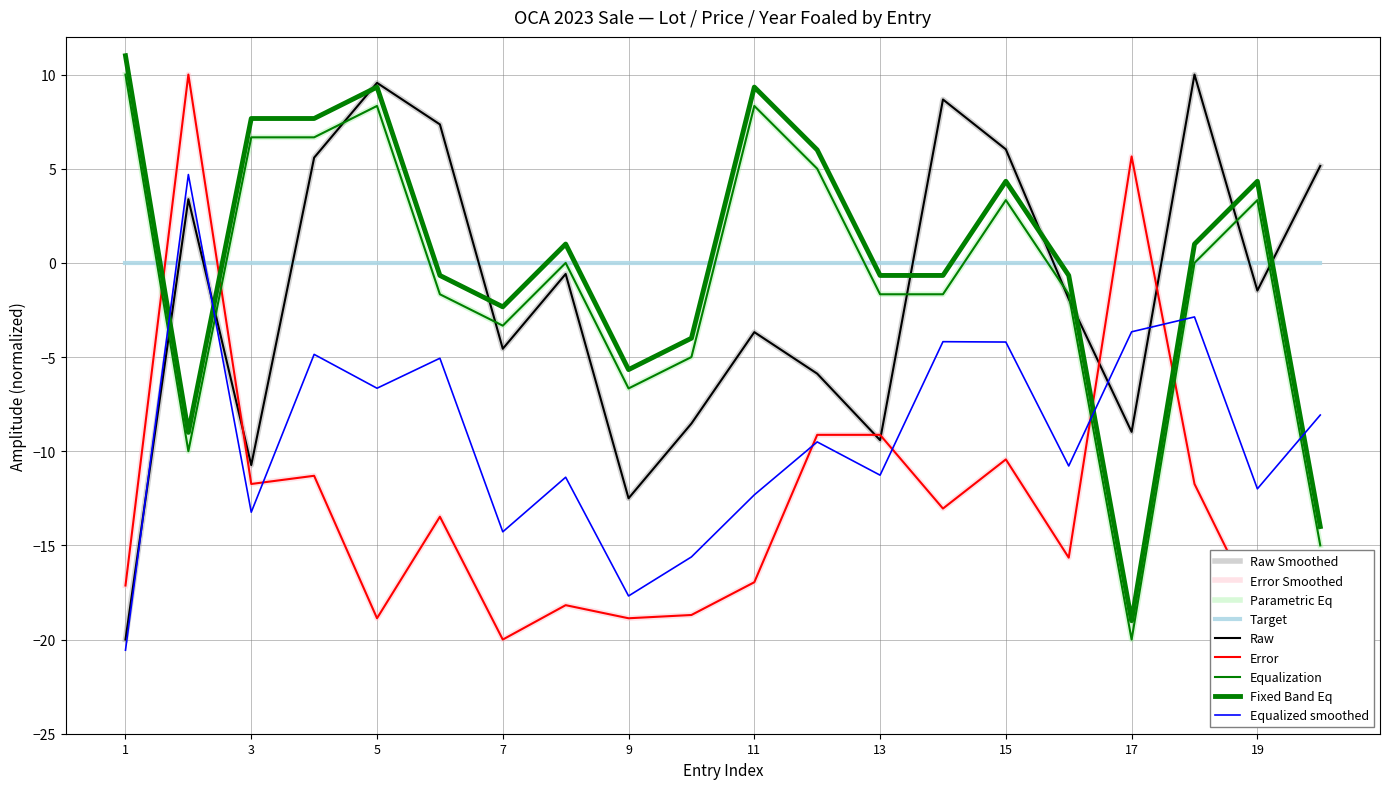

Does the chart have visible grid lines?

Yes